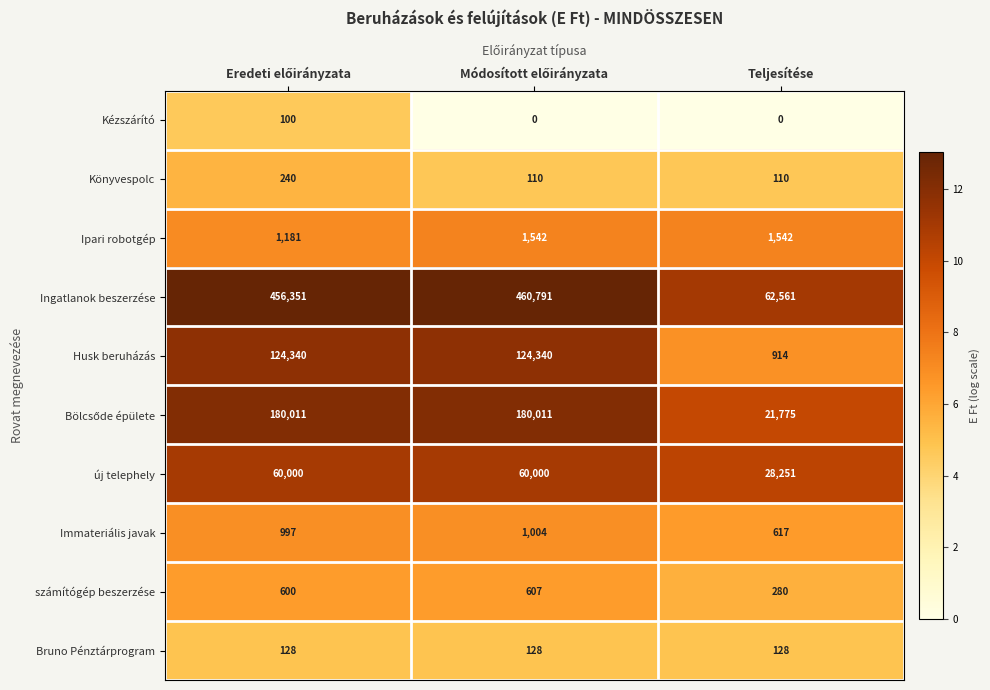

What is the maximum value shown in the chart?

460791